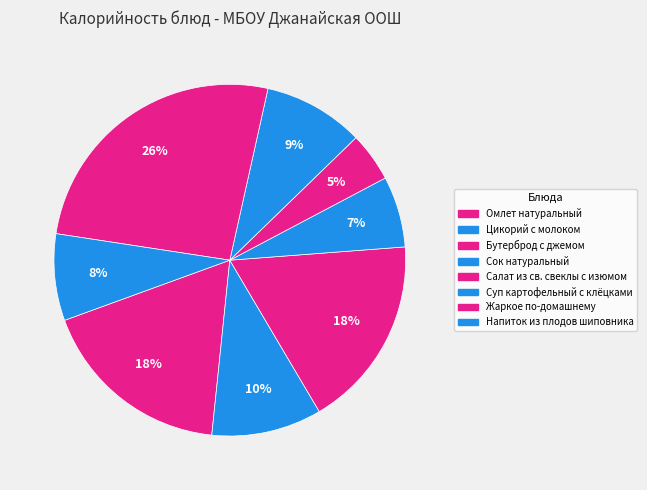

What is the change in value from Омлет натуральный to Сок натуральный?

-114.6